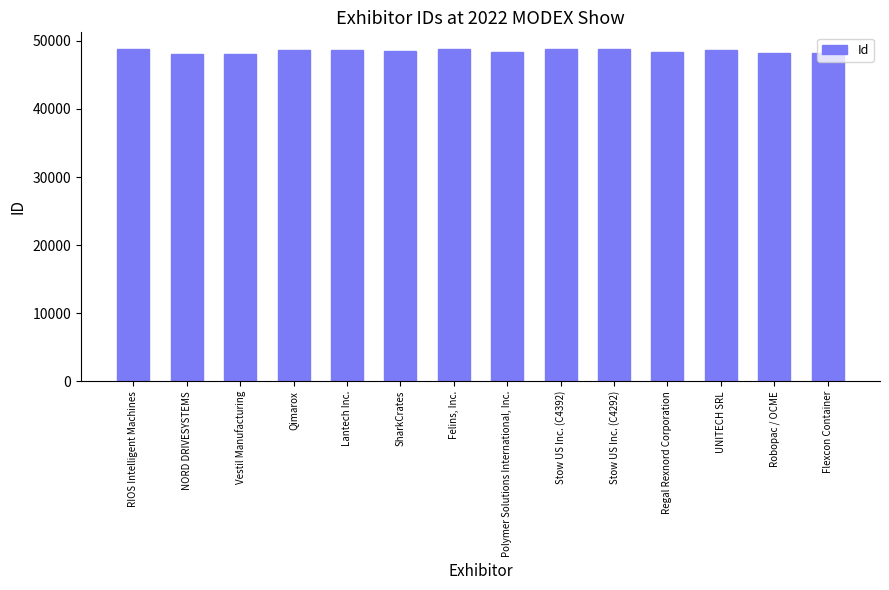

Rank the categories by value from lowest to highest.

NORD DRIVESYSTEMS, Vestil Manufacturing, Robopac / OCME, Flexcon Container, Polymer Solutions International, Inc., Regal Rexnord Corporation, SharkCrates, Lantech Inc., Qimarox, UNITECH SRL, Stow US Inc. (C4292), Stow US Inc. (C4392), RIOS Intelligent Machines, Felins, Inc.